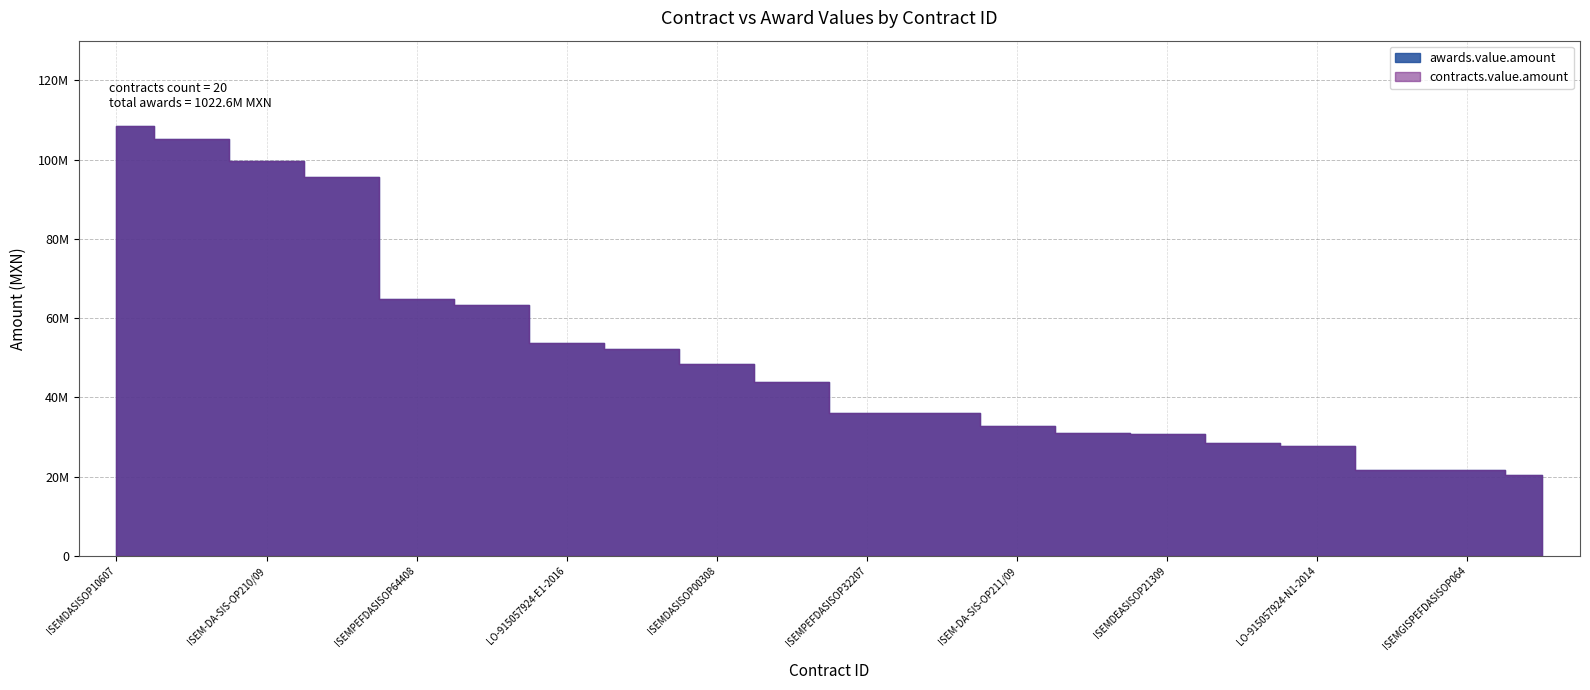

Does the chart contain stacked bars?

No